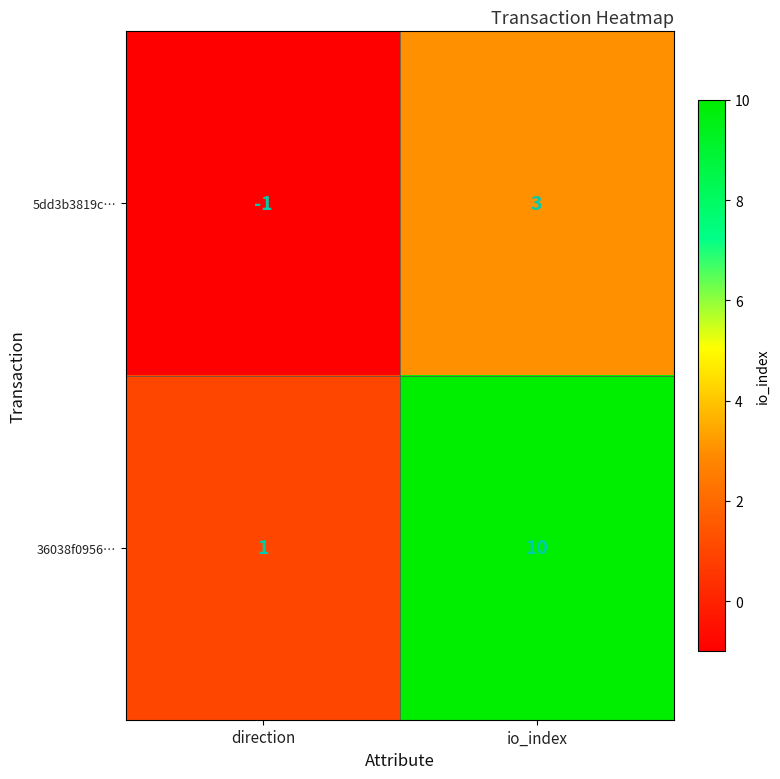

Count the number of categories in the chart.

2